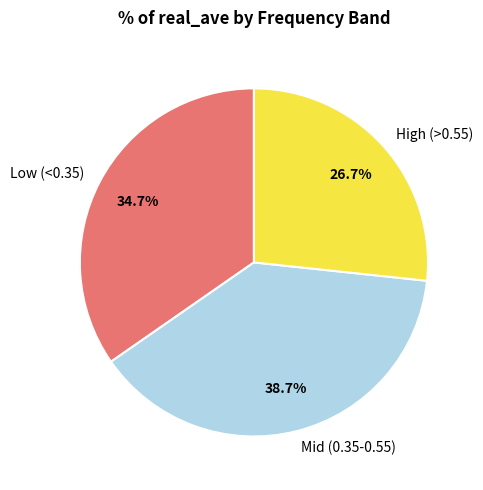

Does any single category account for the majority?

No